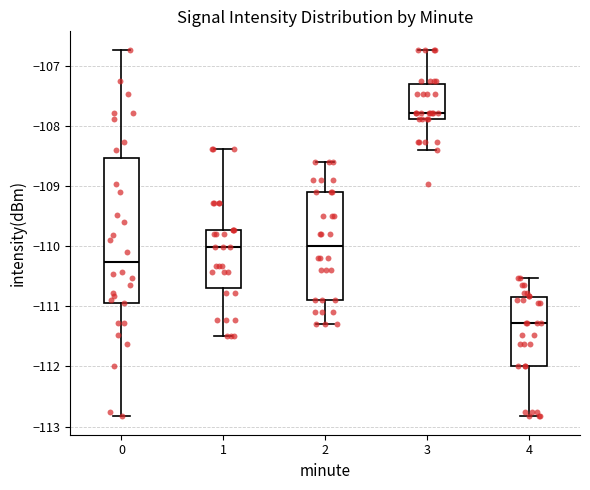

Comparing the boxes themselves (not the whiskers), which one is the tallest?

0